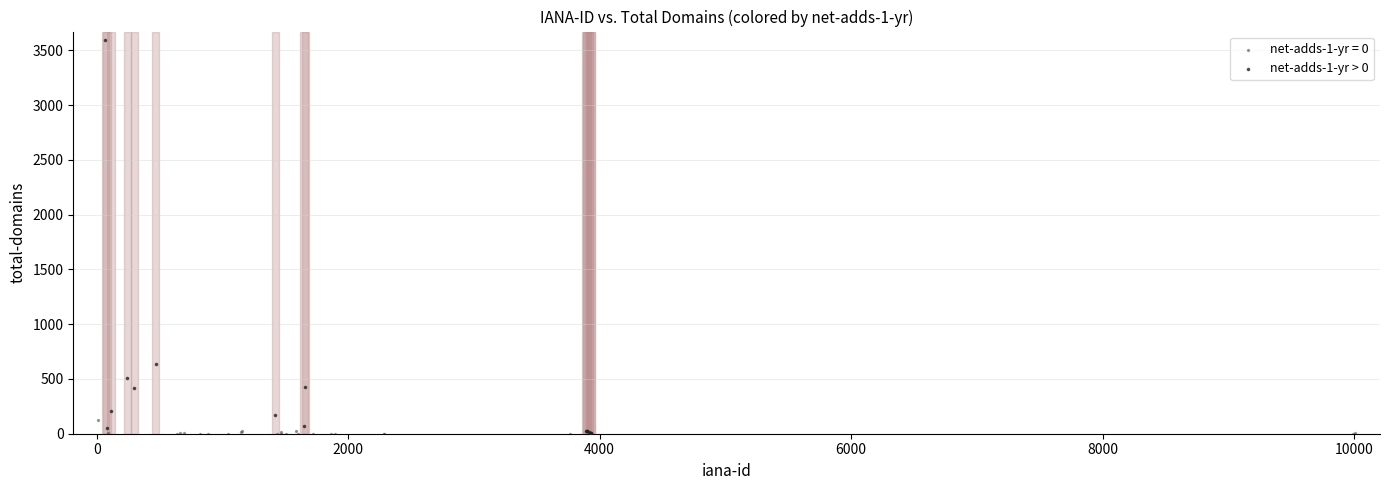

Which series has the widest spread of Y values?

net-adds-1-yr > 0